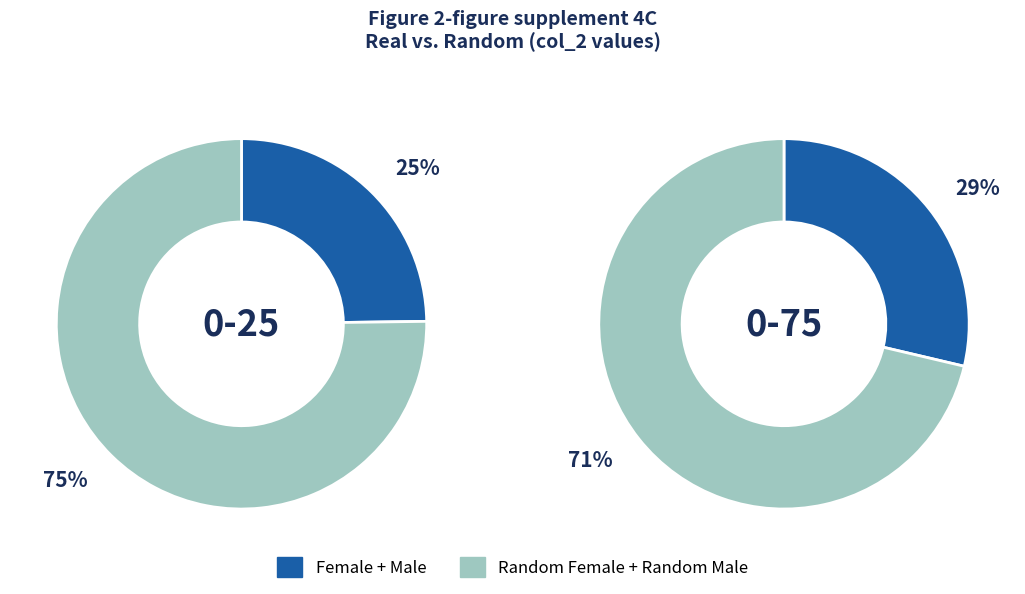

Count the number of slices in the pie.

4